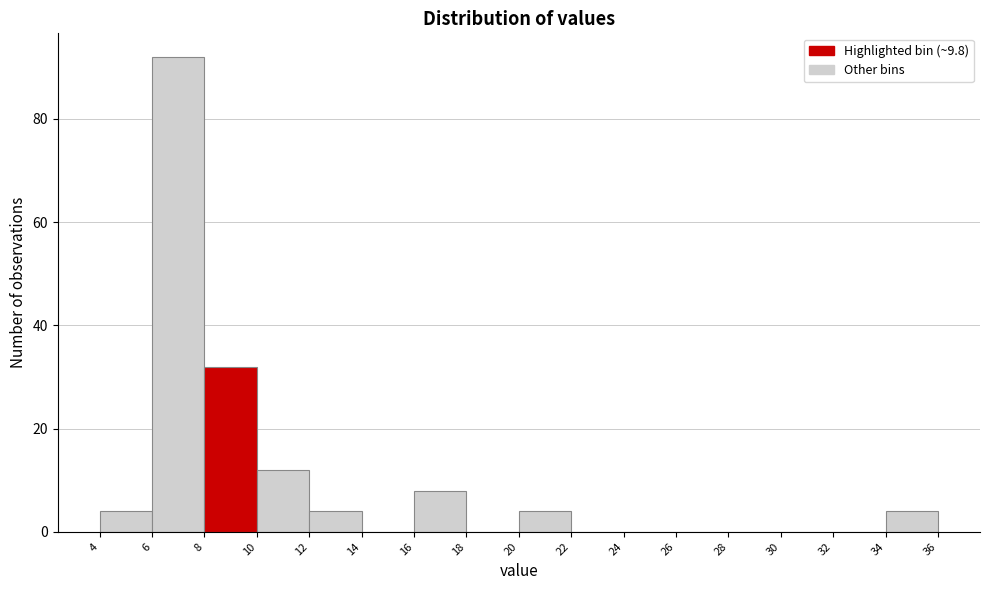

How tall is the bar that spans 8 to 10 on the x-axis? The values are not printed on the chart, so give them approximately, as read against the axis.

32